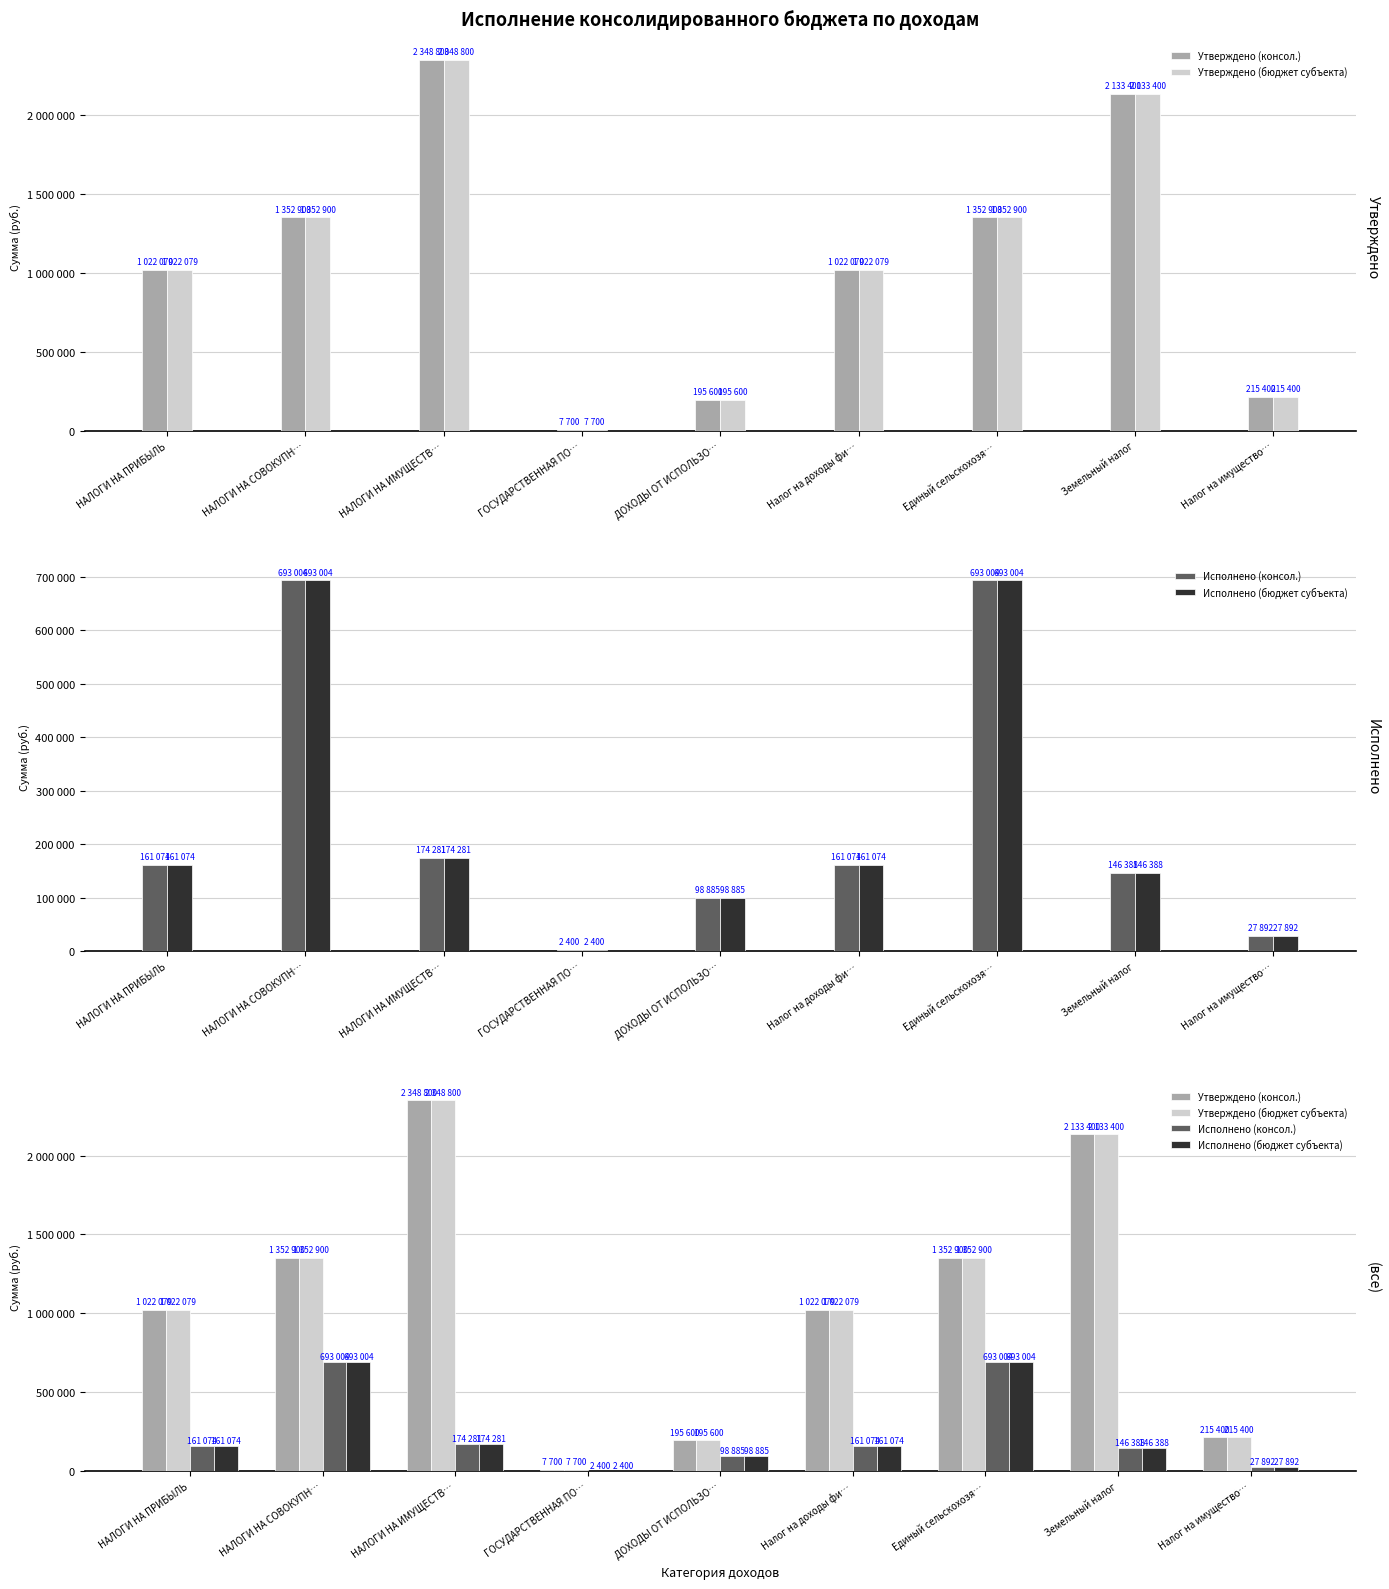

How many bars are there in total?

36